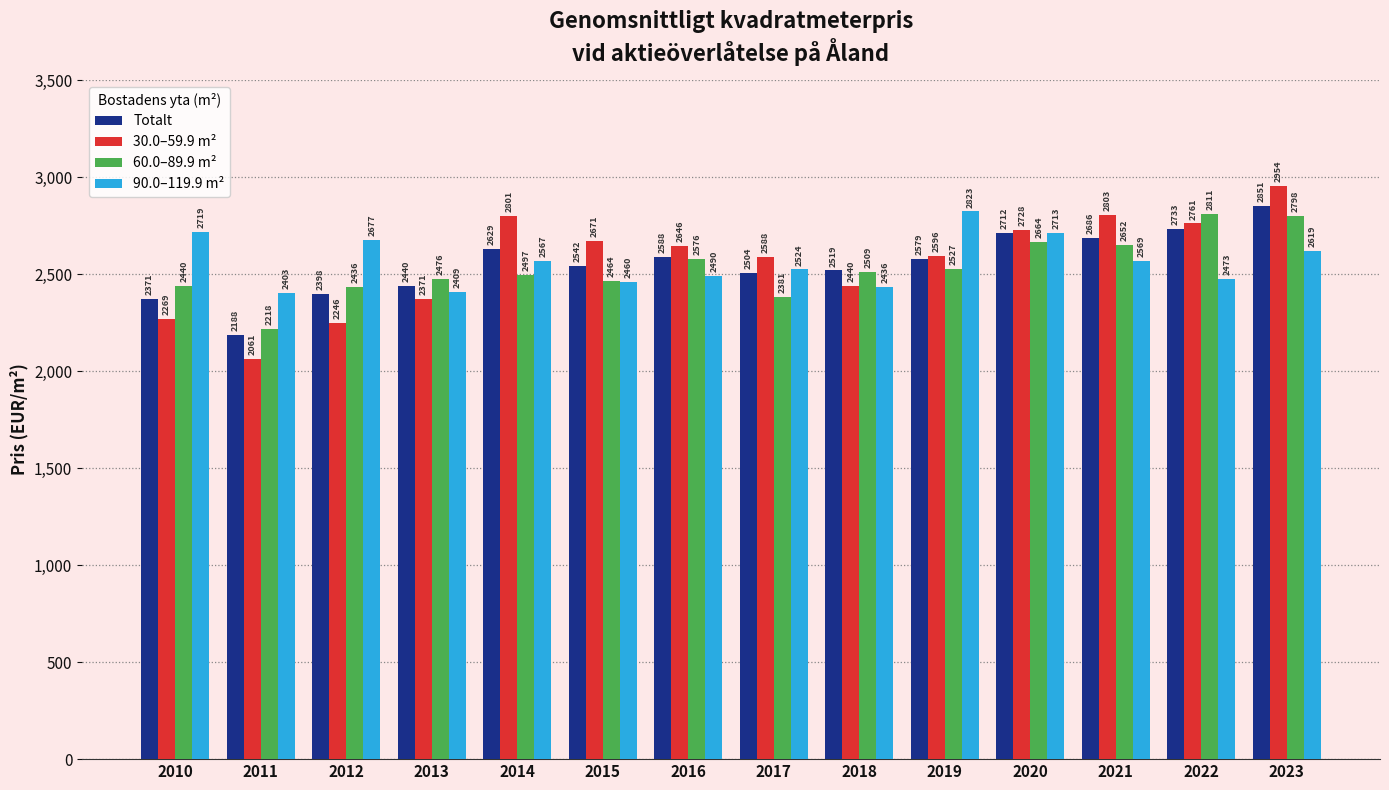

Count the number of categories in the chart.

14